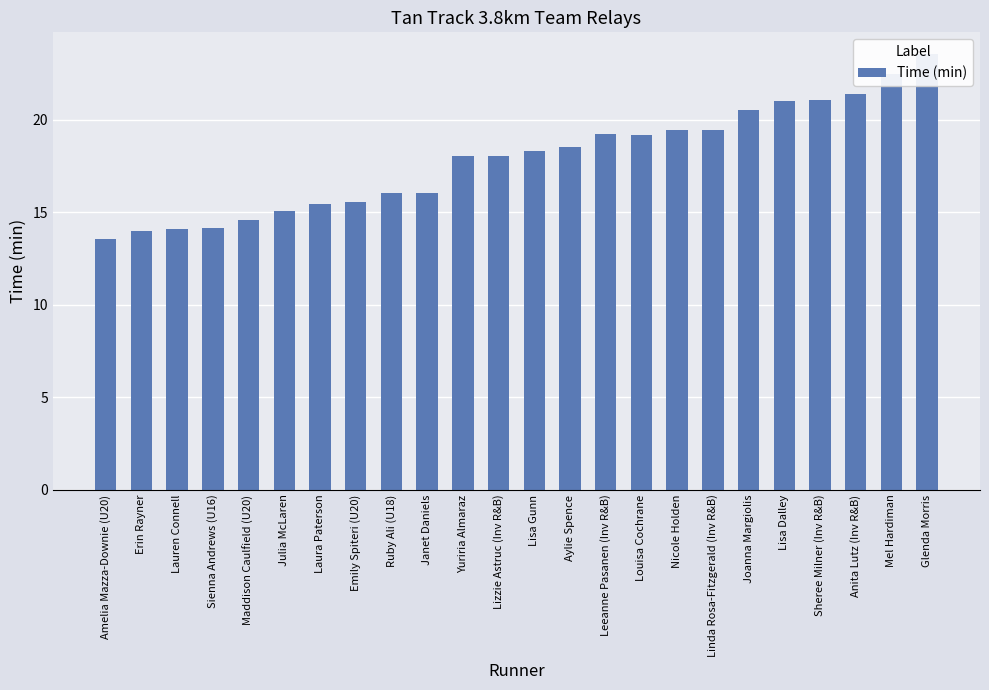

List the labels in order of value, largest first.

Glenda Morris, Mel Hardiman, Anita Lutz (Inv R&B), Sheree Milner (Inv R&B), Lisa Dalley, Joanna Margiolis, Nicole Holden, Linda Rosa-Fitzgerald (Inv R&B), Leeanne Pasanen (Inv R&B), Louisa Cochrane, Aylie Spence, Lisa Gunn, Yuriria Almaraz, Lizzie Astruc (Inv R&B), Janet Daniels, Ruby Ali (U18), Emily Spiteri (U20), Laura Paterson, Julia McLaren, Maddison Caulfield (U20), Sienna Andrews (U16), Lauren Connell, Erin Rayner, Amelia Mazza-Downie (U20)